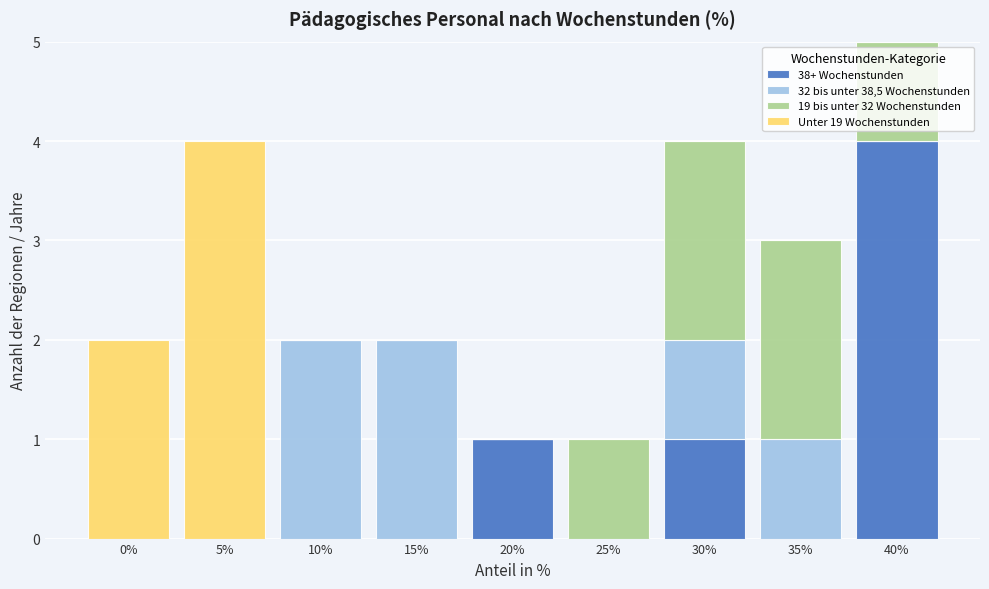

The value of 38+ Wochenstunden at 10% is 0. True or false?

True